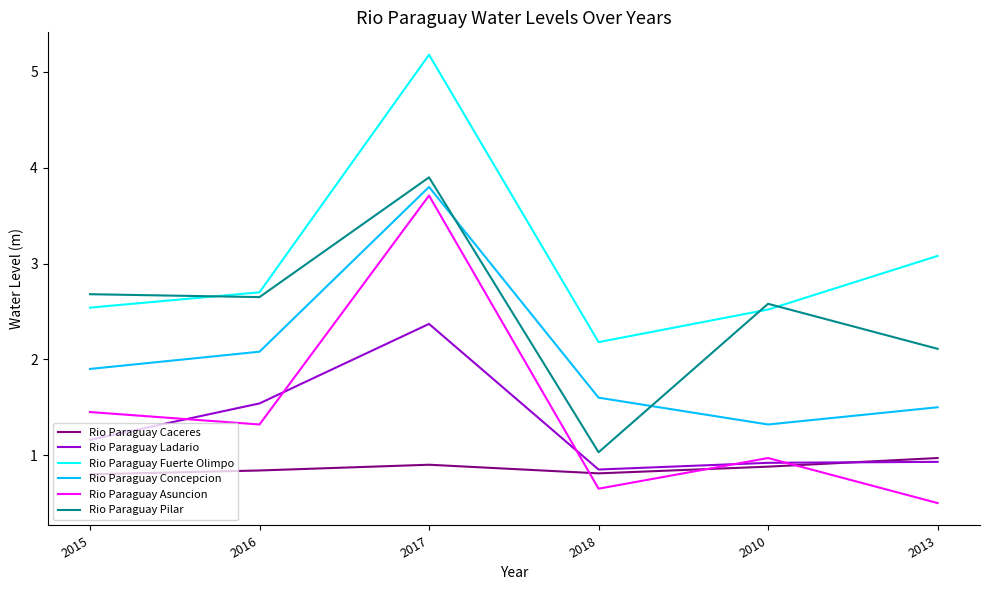

What is the sum of the Rio Paraguay Asuncion values at 2010 and 2017?

4.7